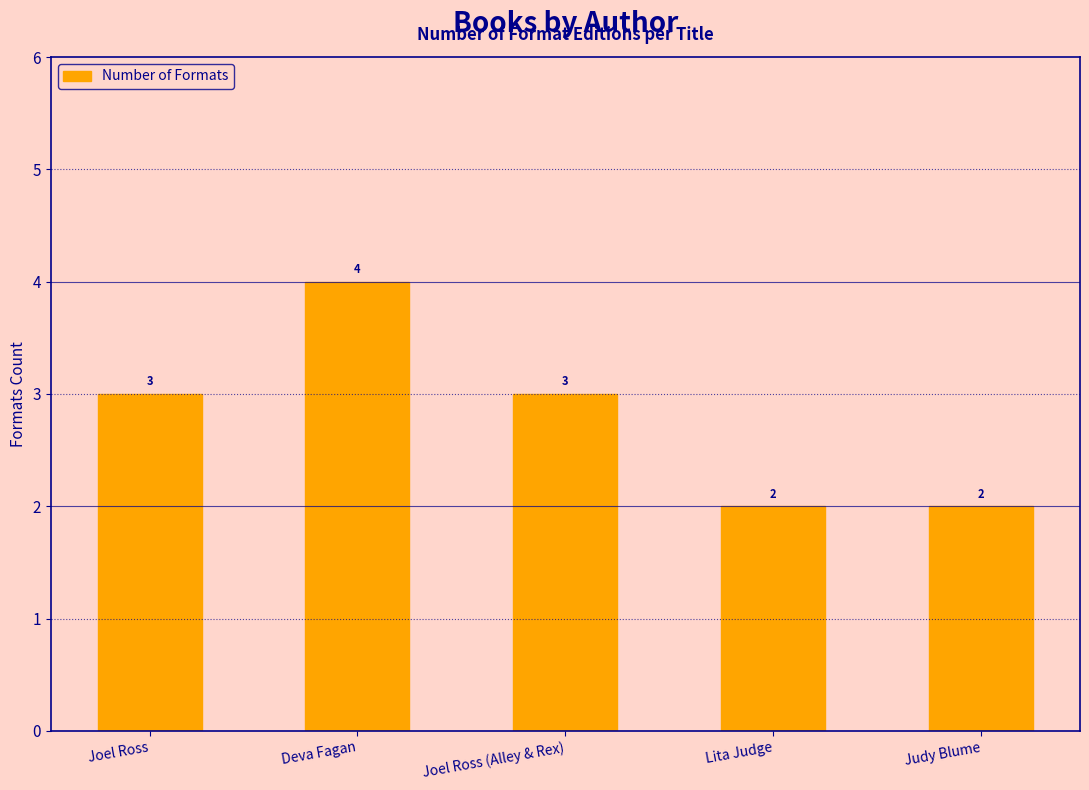

What position from the left is Deva Fagan?

2